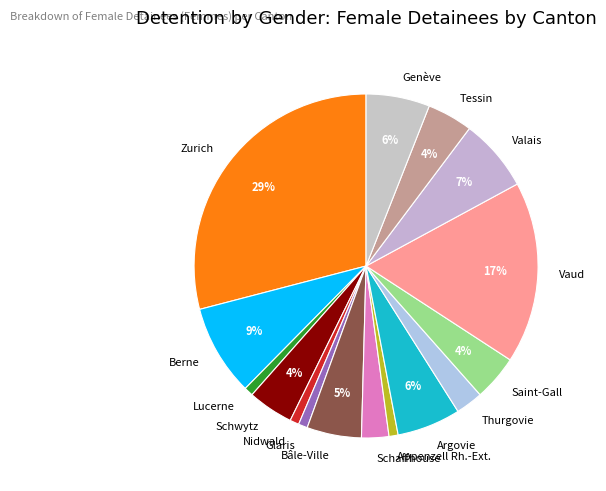

Which category has the biggest portion of the pie?

Zurich